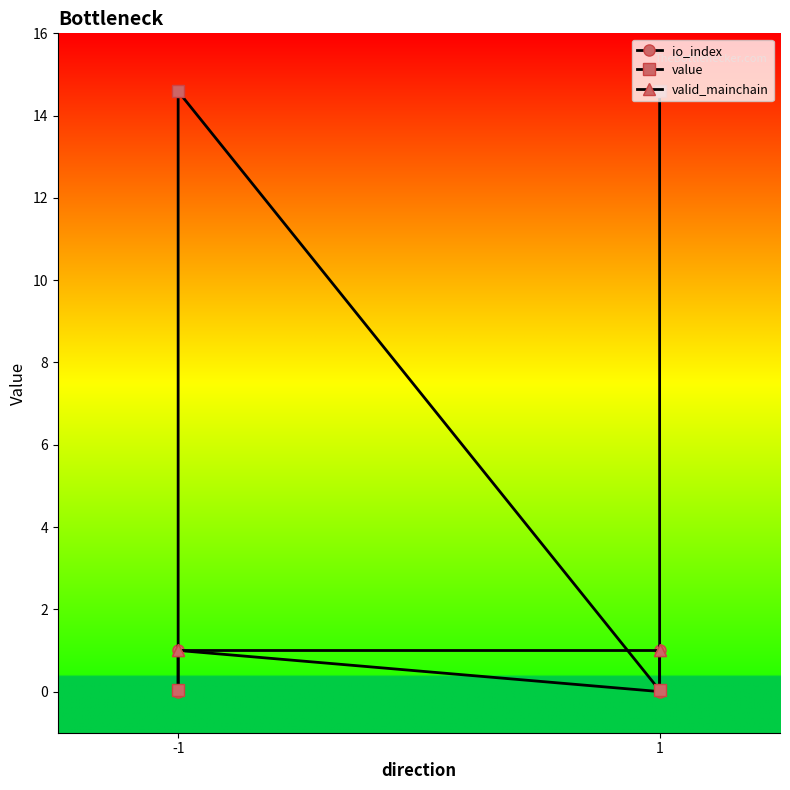

How many lines are shown in the chart?

3